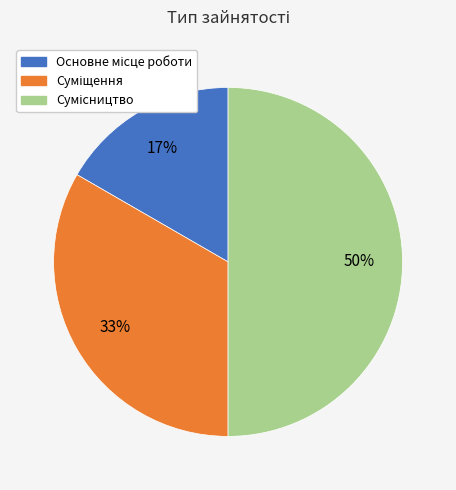

To the nearest percent, what is the difference between the largest and smallest slice percentages?

33%